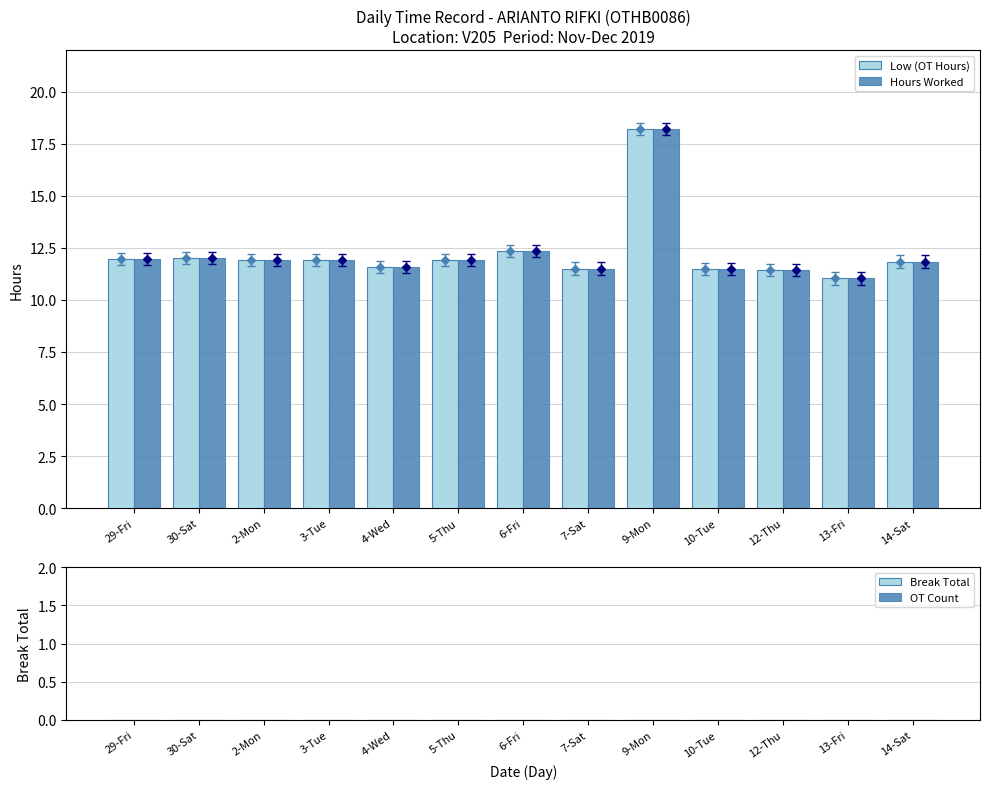

What is the average value of the Low (OT Hours) series?

12.2